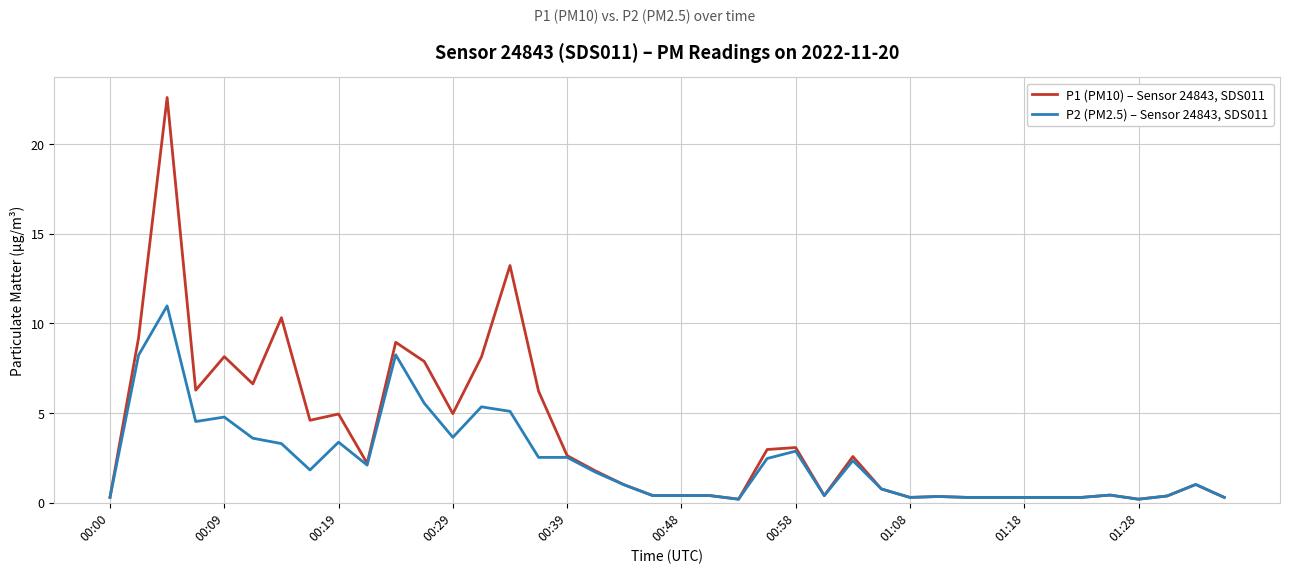

Which series has the widest spread of values?

P1 (PM10) – Sensor 24843, SDS011